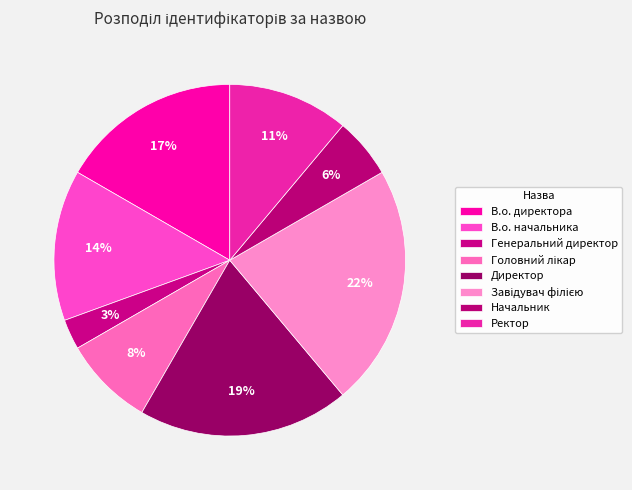

True or false: В.о. начальника accounts for 8% of the total.

False